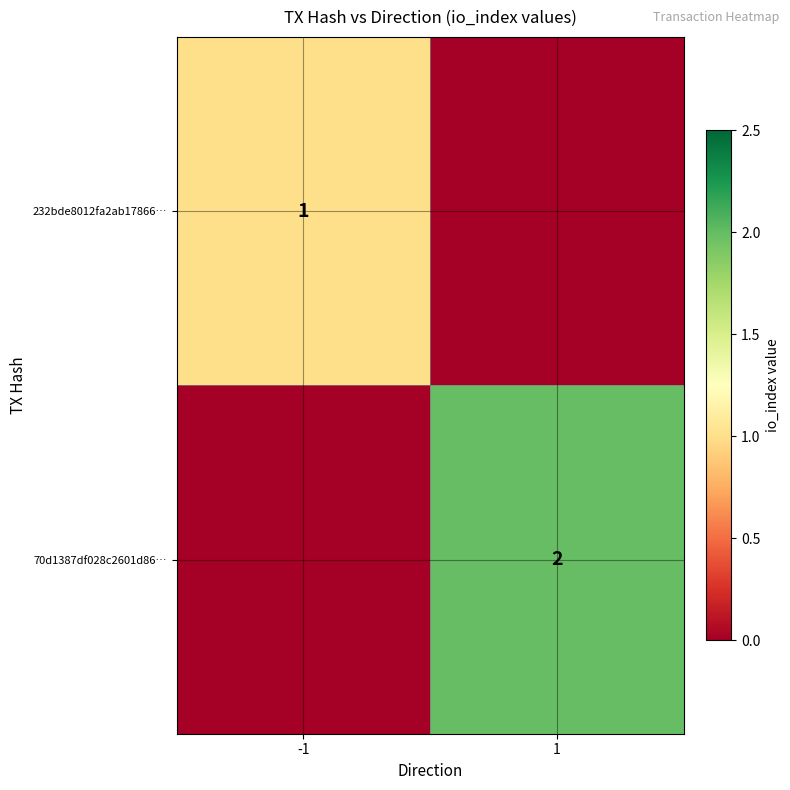

What is the difference between the highest and lowest values at -1?

1